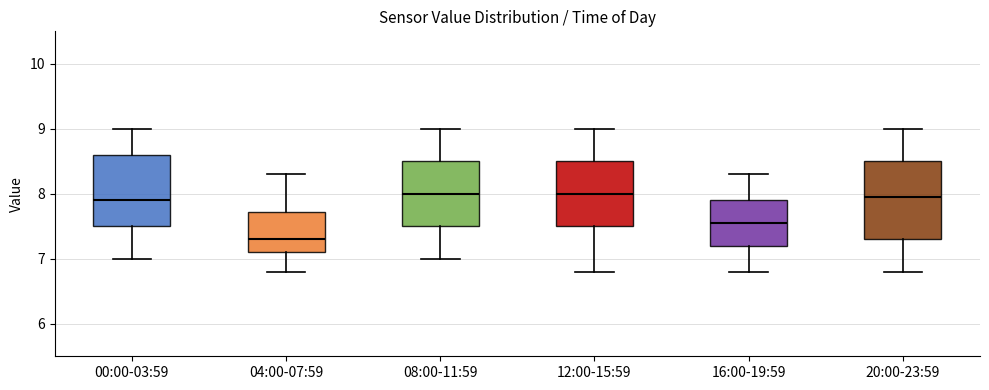

Where does the median line of the box for 12:00-15:59 sit on the y-axis? The values are not printed on the chart, so give them approximately, as read against the axis.

8.0